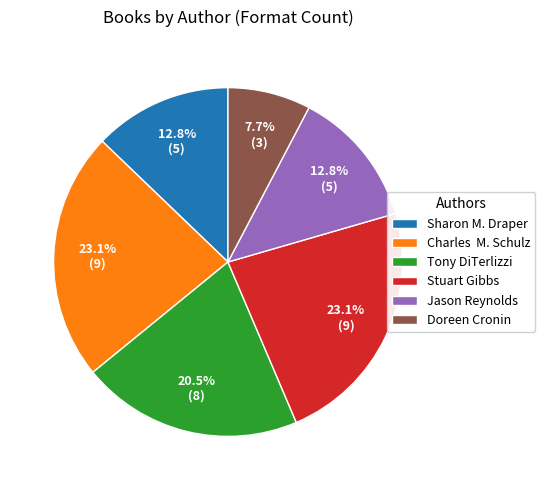

Which has a higher value, Tony DiTerlizzi or Stuart Gibbs?

Stuart Gibbs